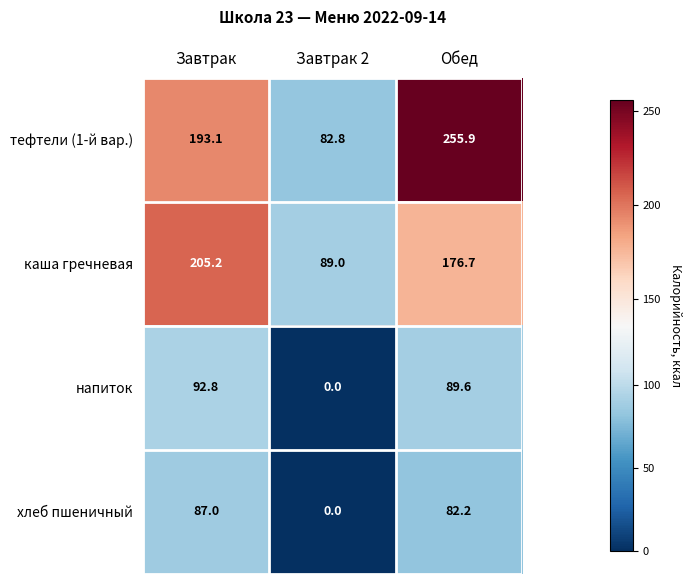

How many series are shown in this chart?

4